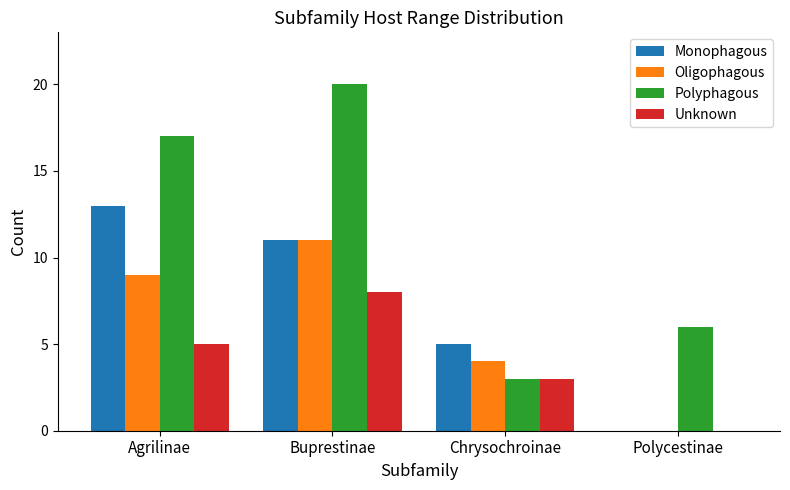

Which series changed the most between Buprestinae and Polycestinae?

Polyphagous